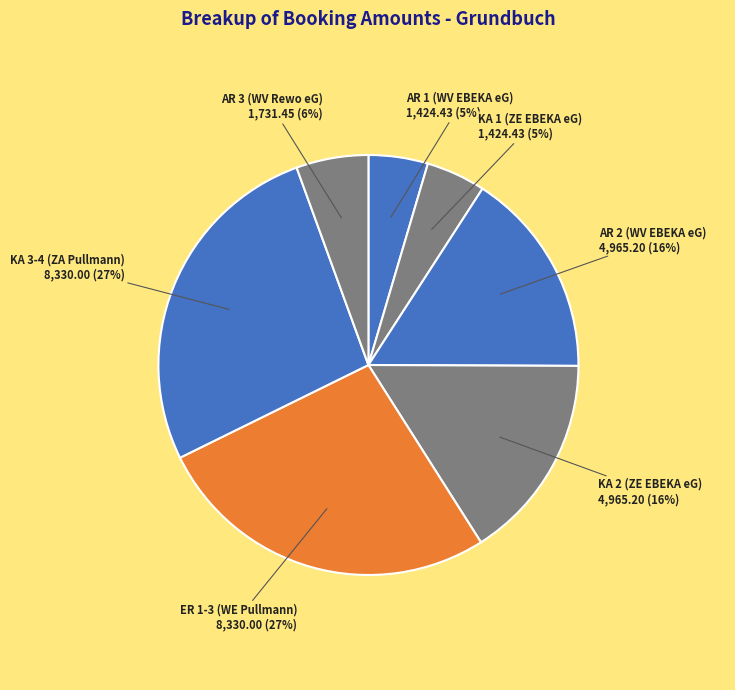

Combined, do AR 1 (WV EBEKA eG) and KA 2 (ZE EBEKA eG) account for over 50%?

No